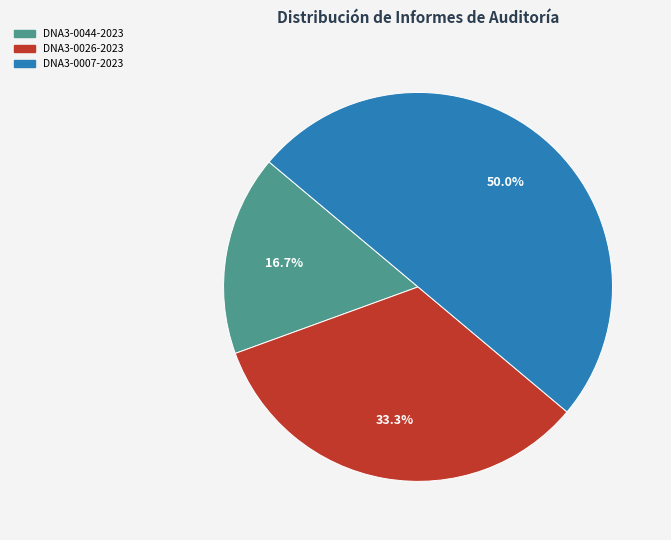

How many slices are in this pie chart?

3